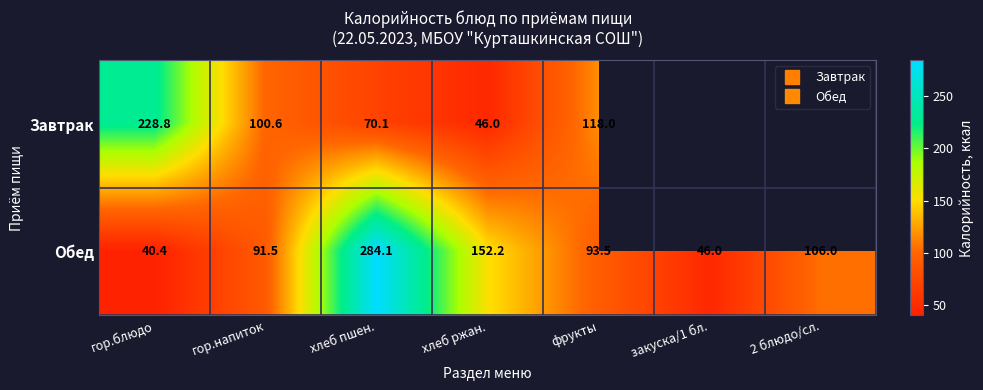

Which has a higher value, хлеб пшен. or гор.напиток?

гор.напиток